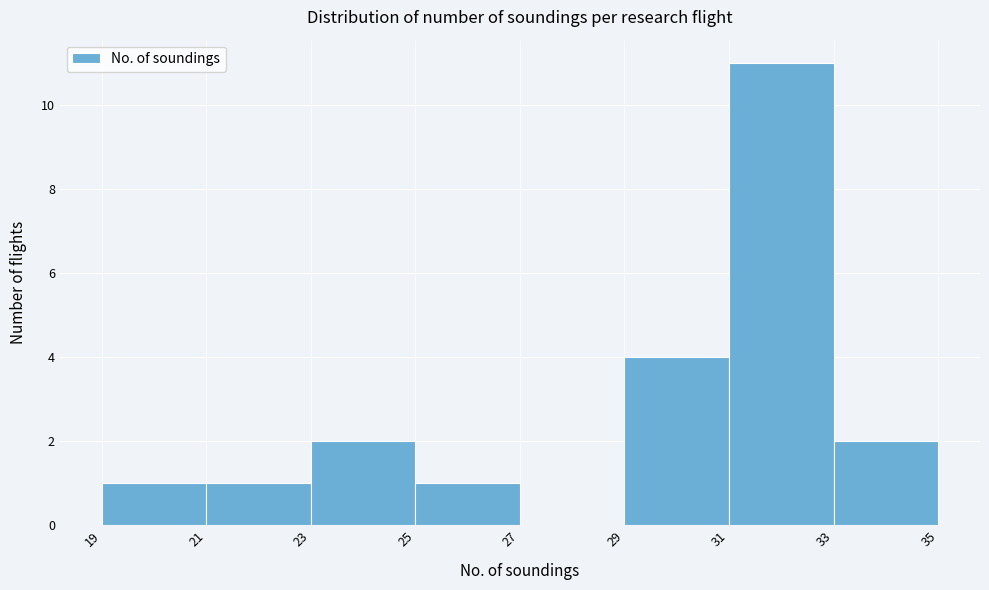

Which range on the x-axis has the tallest bar?

31 to 33